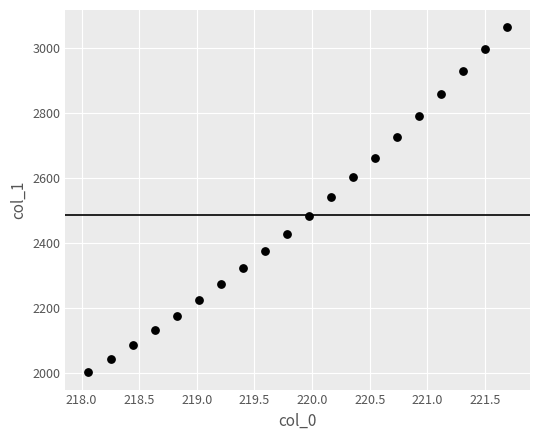

What is the range of Y values (max minus min)?

1061.4